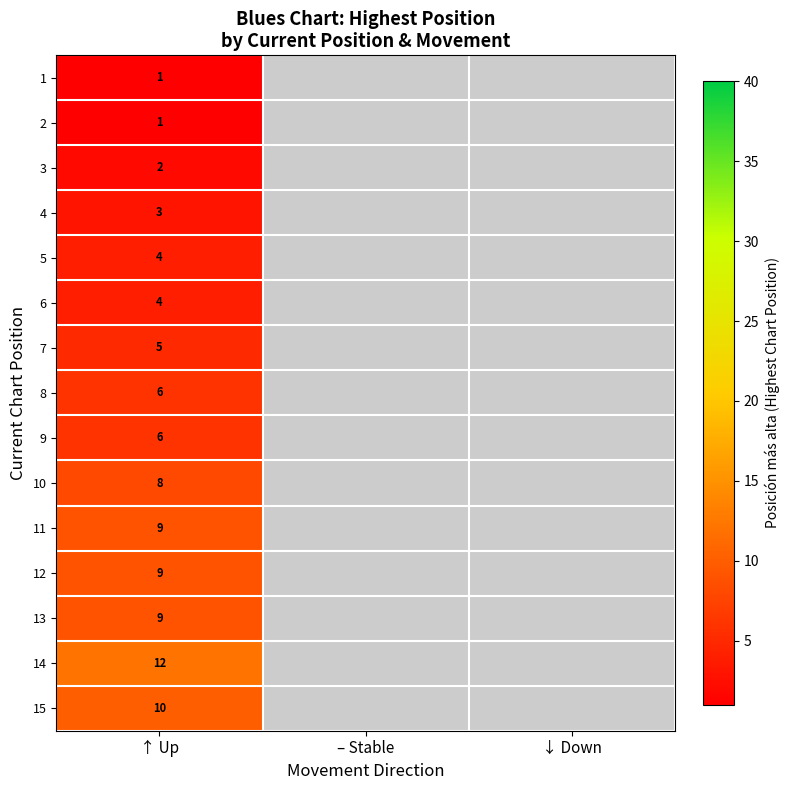

Is it true that 14 equals 17 at ↑ Up?

False